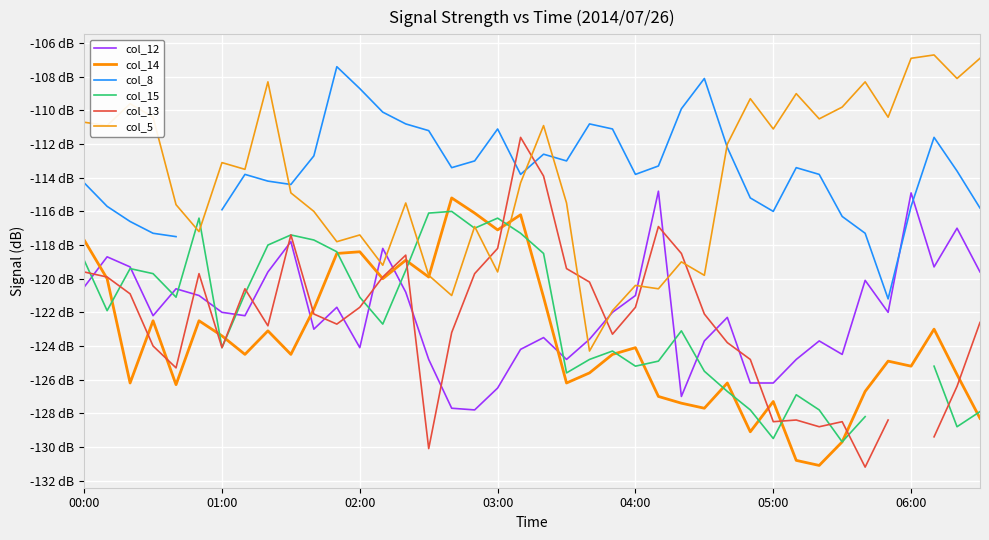

At which category does the chart reach its minimum across all series?

34